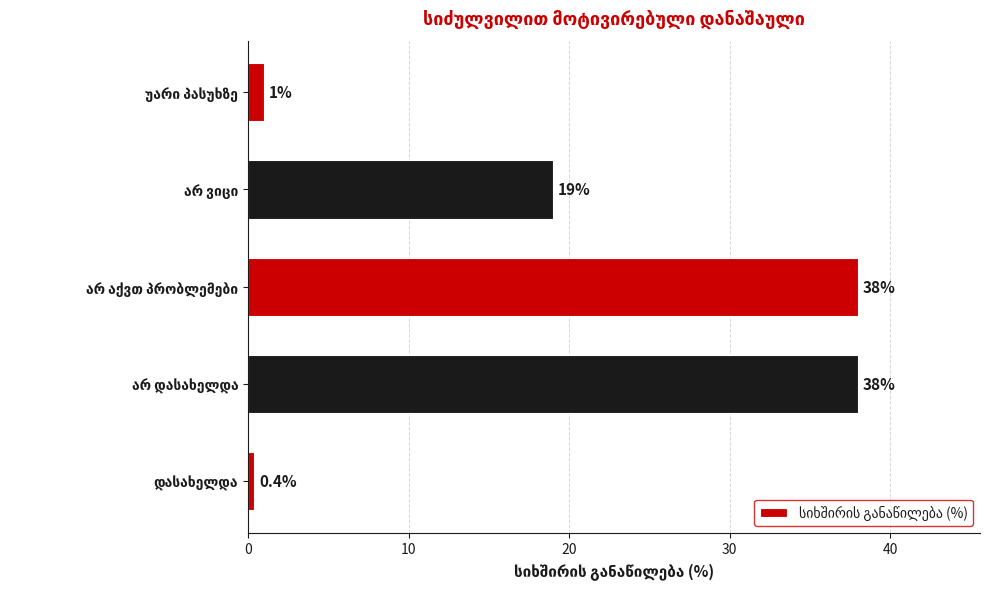

Count the number of categories in the chart.

5